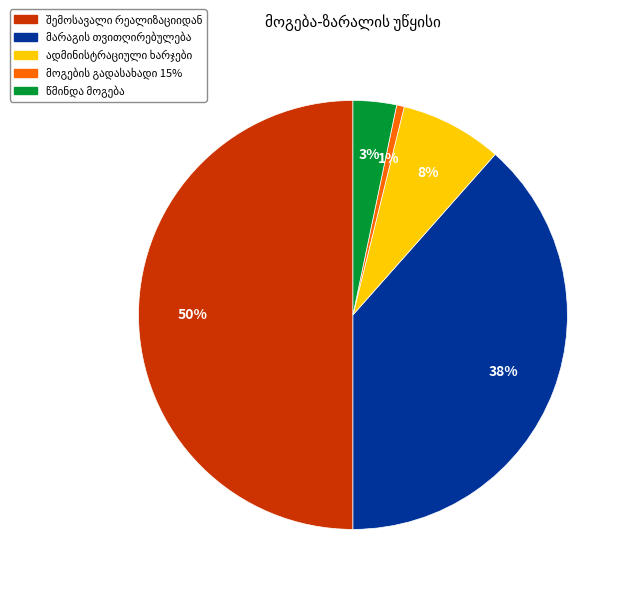

Count the number of slices in the pie.

5